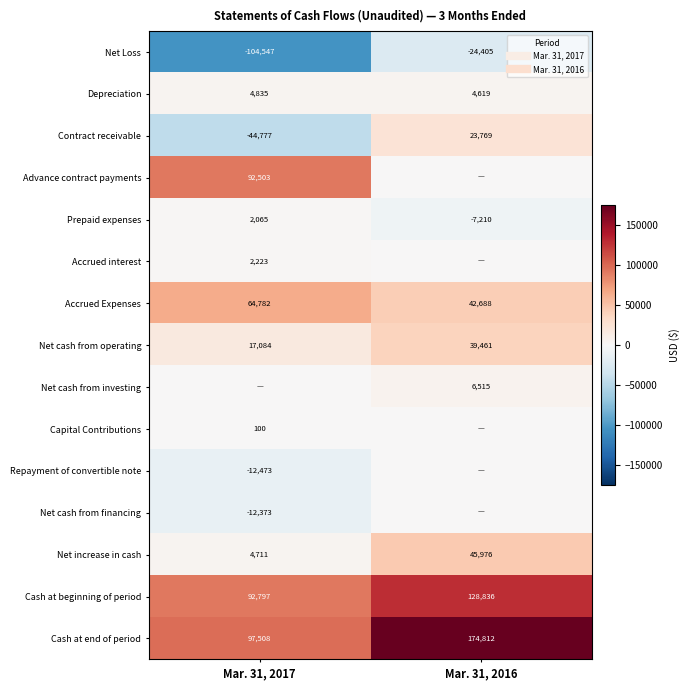

Rank the categories by Depreciation value from lowest to highest.

Mar. 31, 2016, Mar. 31, 2017